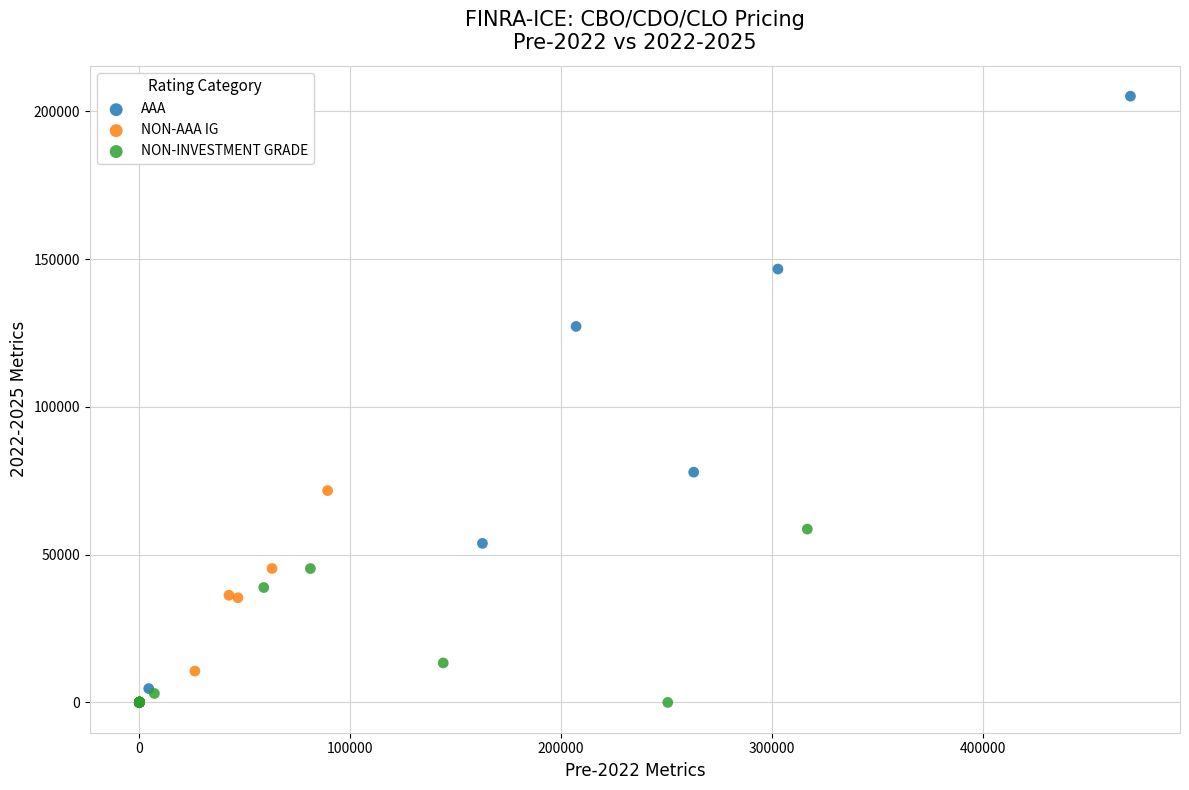

What are all the series names shown in the legend?

AAA, NON-AAA IG, NON-INVESTMENT GRADE